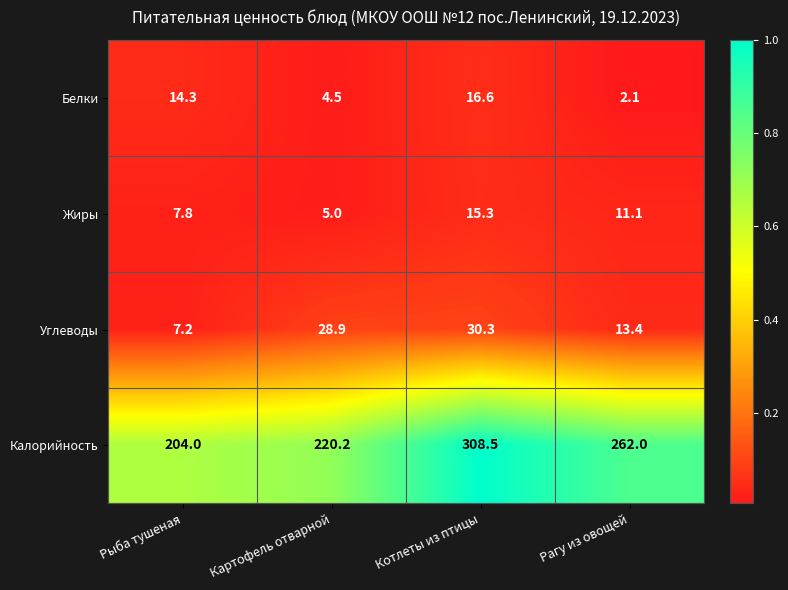

True or false: Белки has a value of 1.2 at Рагу из овощей.

False